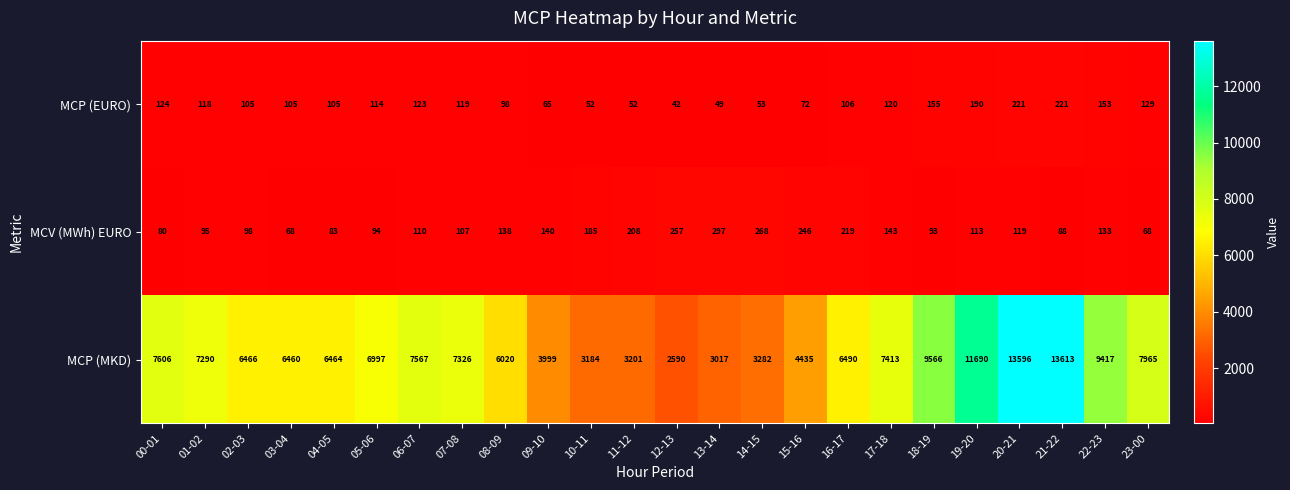

What is the maximum value shown in the chart?

13613